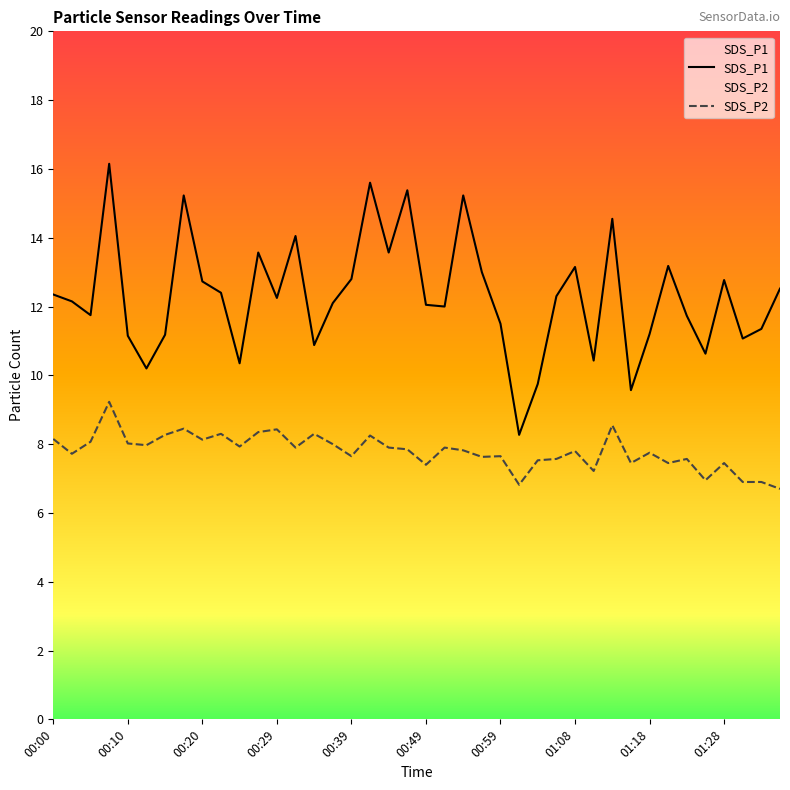

Rank the series at 01:18 from highest to lowest value.

SDS_P1, SDS_P2